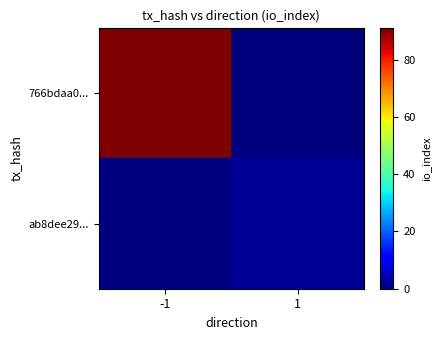

Reading left to right, transcribe all the data shown in this chart.

766bdaa0...: -1=91	1=0
ab8dee29...: -1=0	1=2